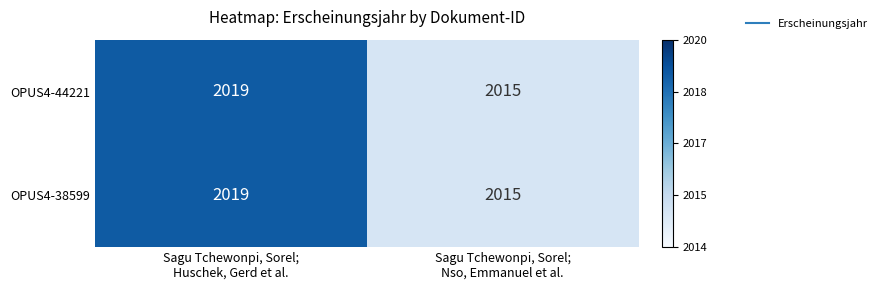

What is the total value across all series at Sagu Tchewonpi, Sorel;
Huschek, Gerd et al.?

4038